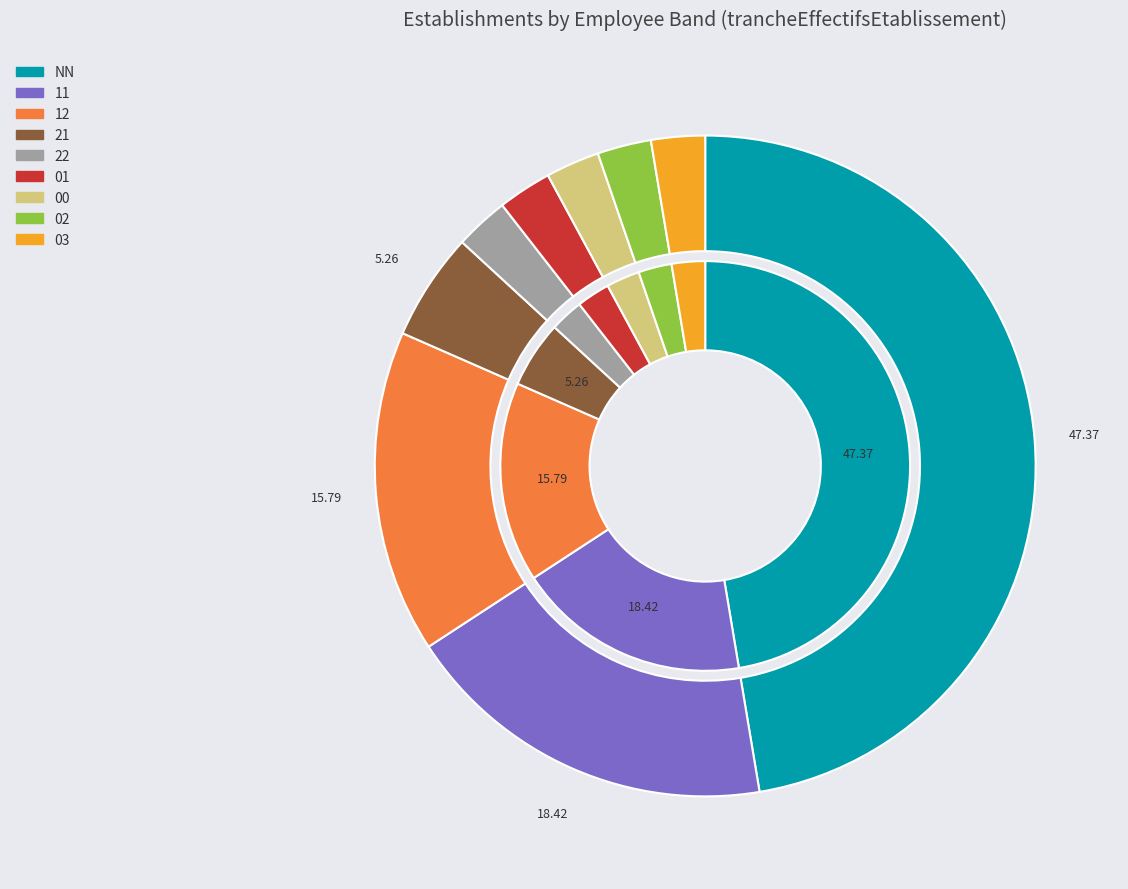

Does 12 represent more than half of the total?

No